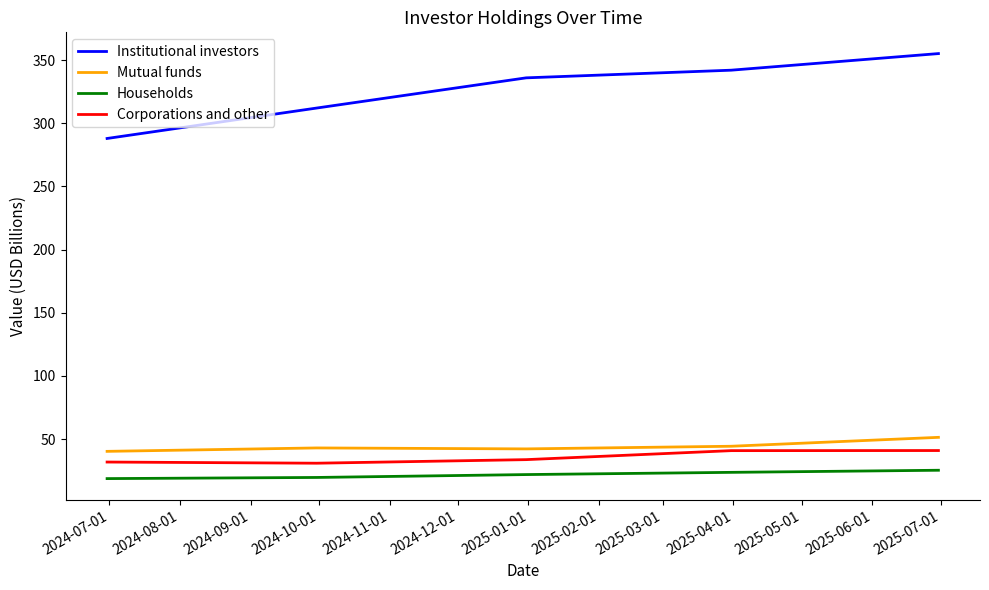

List the series in order of their peak value, lowest first.

Households, Corporations and other, Mutual funds, Institutional investors